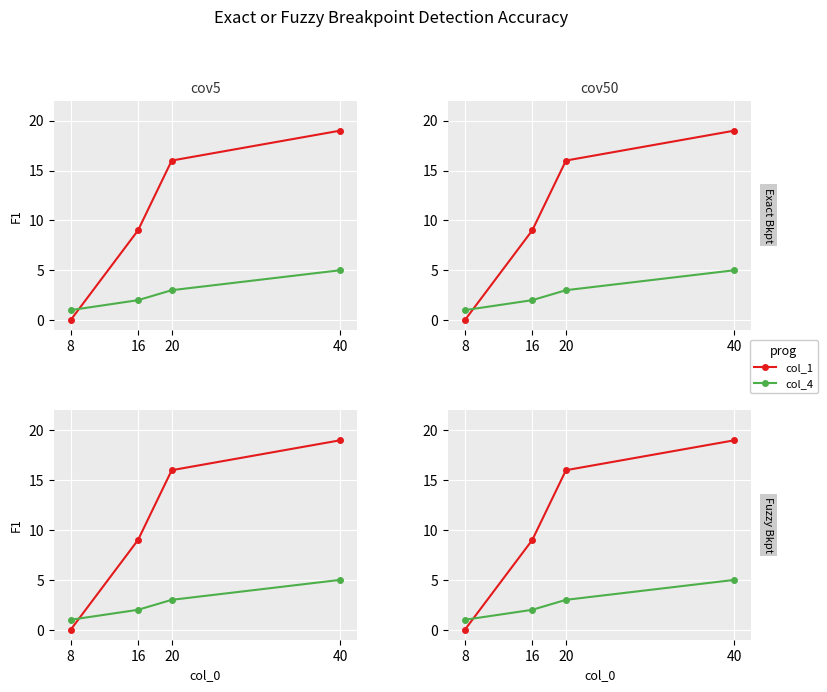

Reading right to left, extract all data points from this chart.

col_1: 40=19	20=16	16=9	8=0
col_4: 40=5	20=3	16=2	8=1